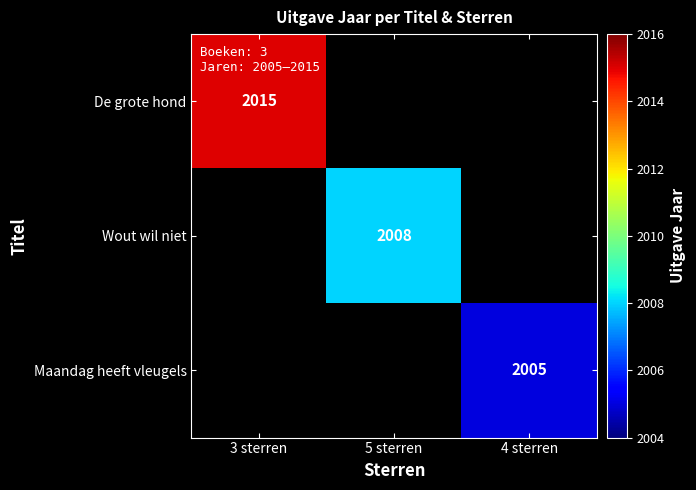

The De grote hond series shows 745 at 3 sterren. True or false?

False